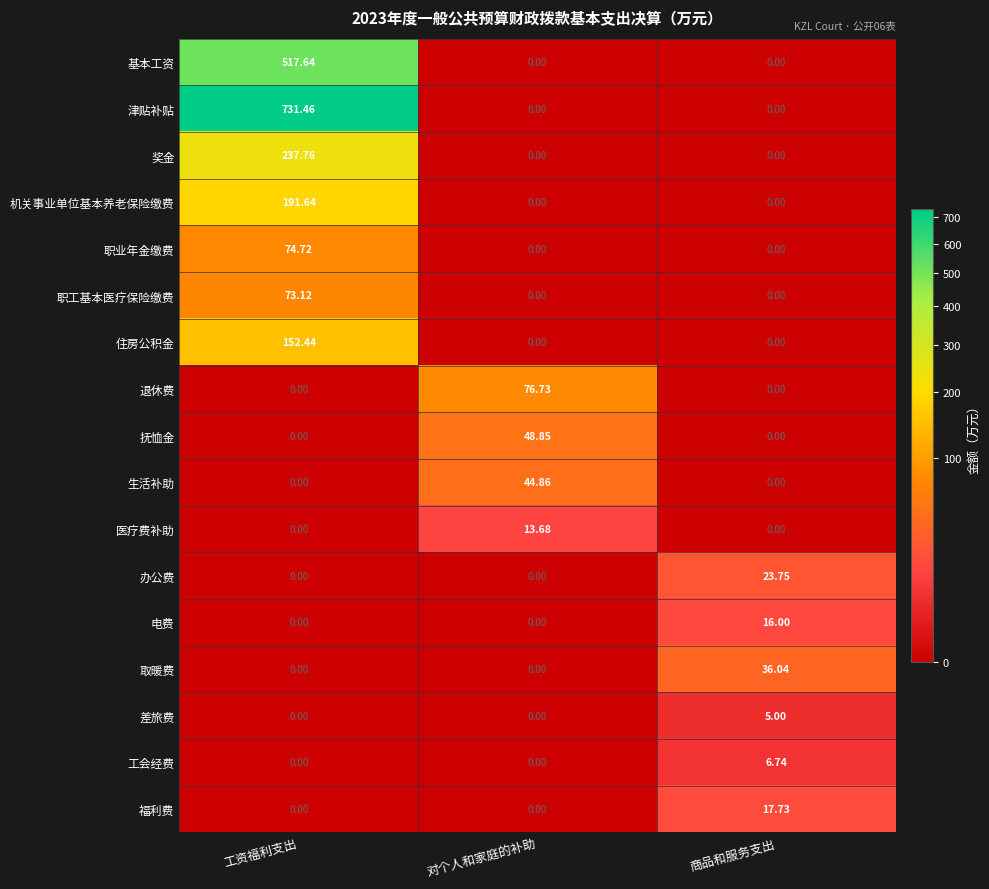

How many series are shown in this chart?

17